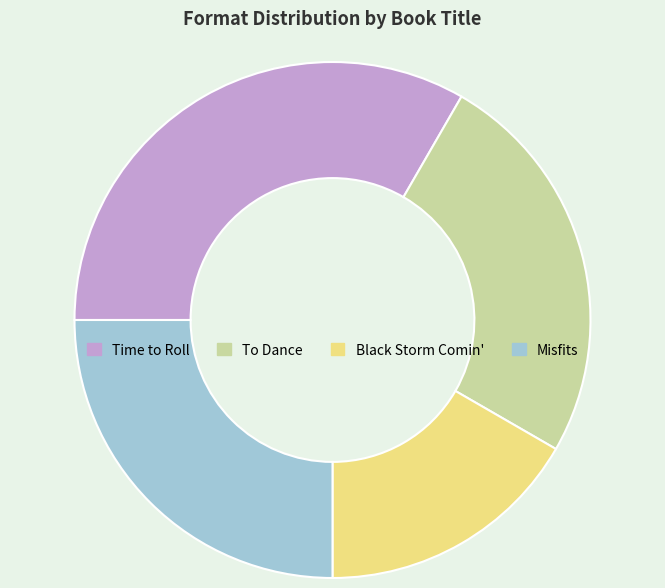

Count the number of slices in the pie.

4